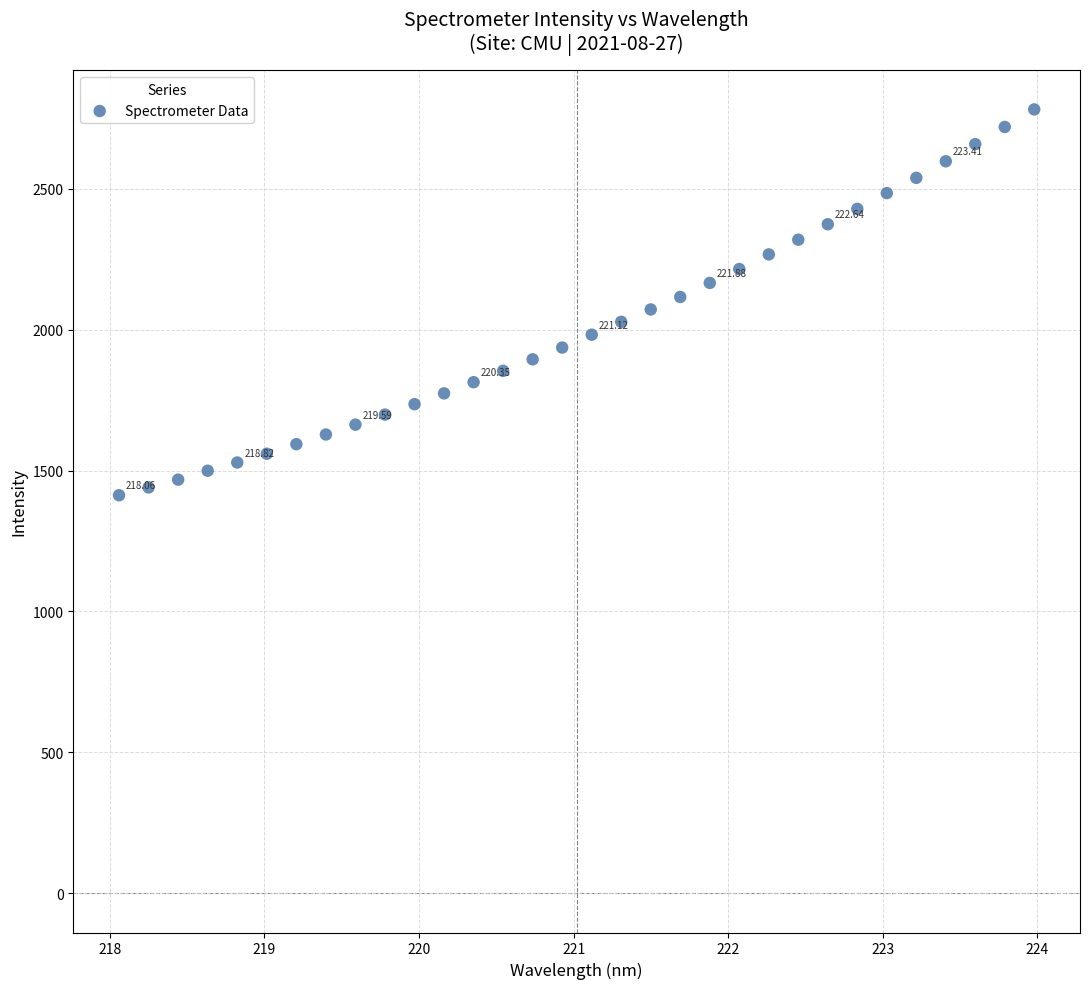

What is the range of X values (max minus min)?

5.9